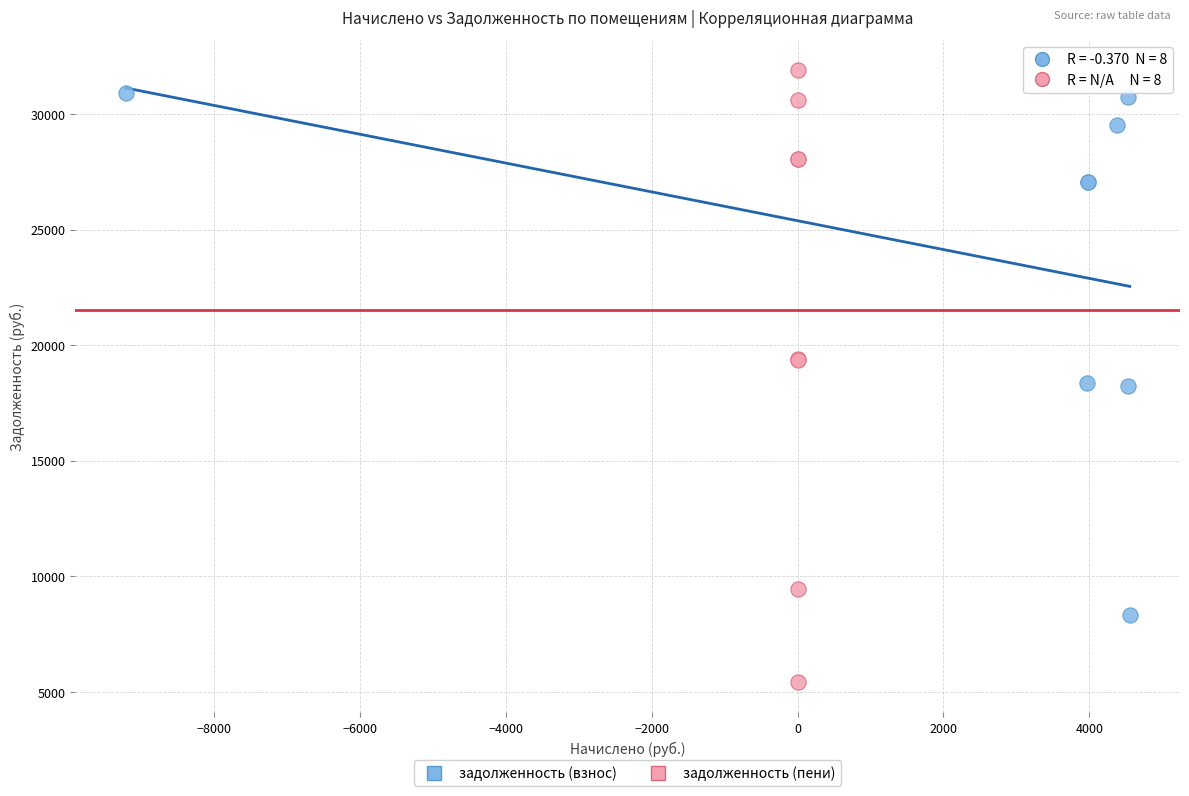

Which series contains the lowest Y value?

задолженность (пени)